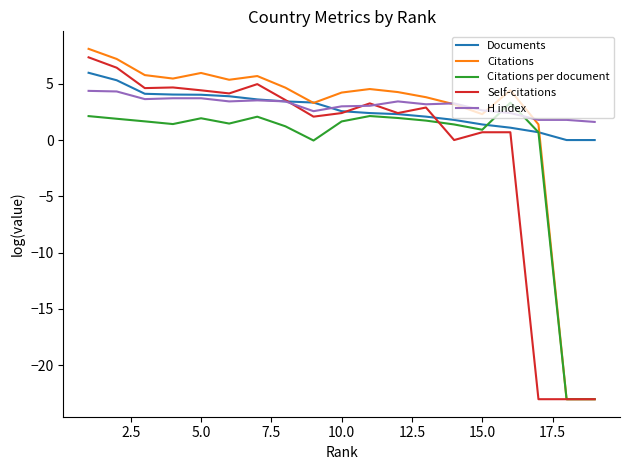

Which series has the largest range (max minus min)?

Citations